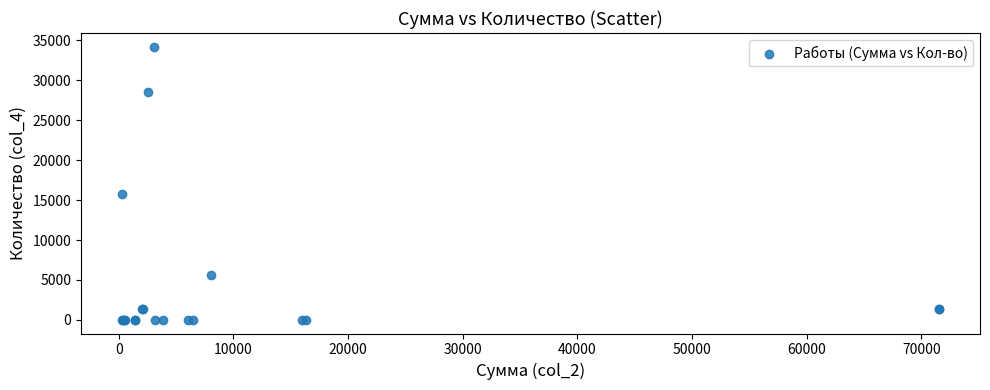

What Y value in the scatter plot is closest to 17110?

15808.3